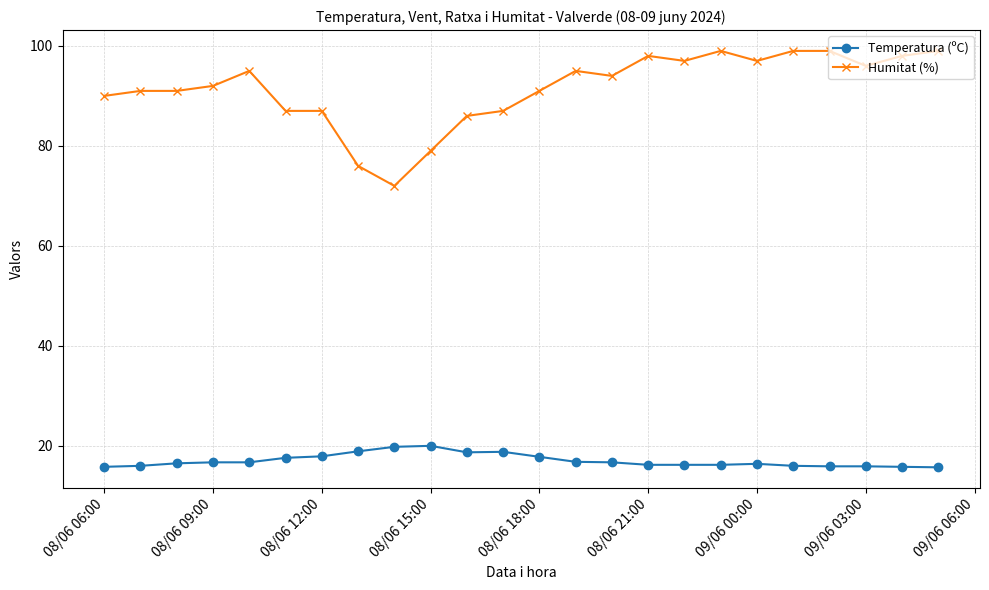

At how many categories does at least one series exceed 37?

24